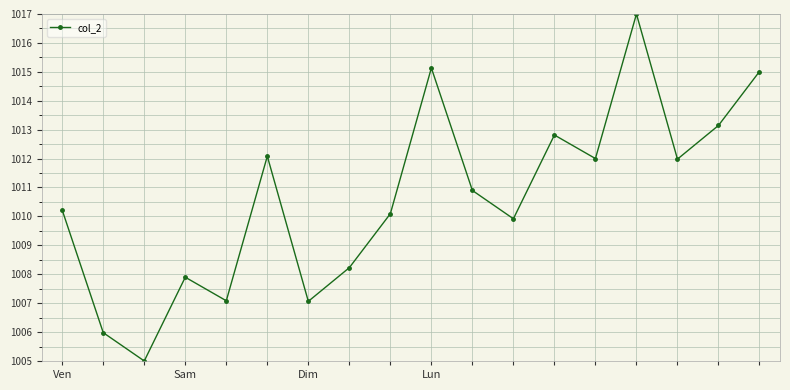

How many series are shown in this chart?

1